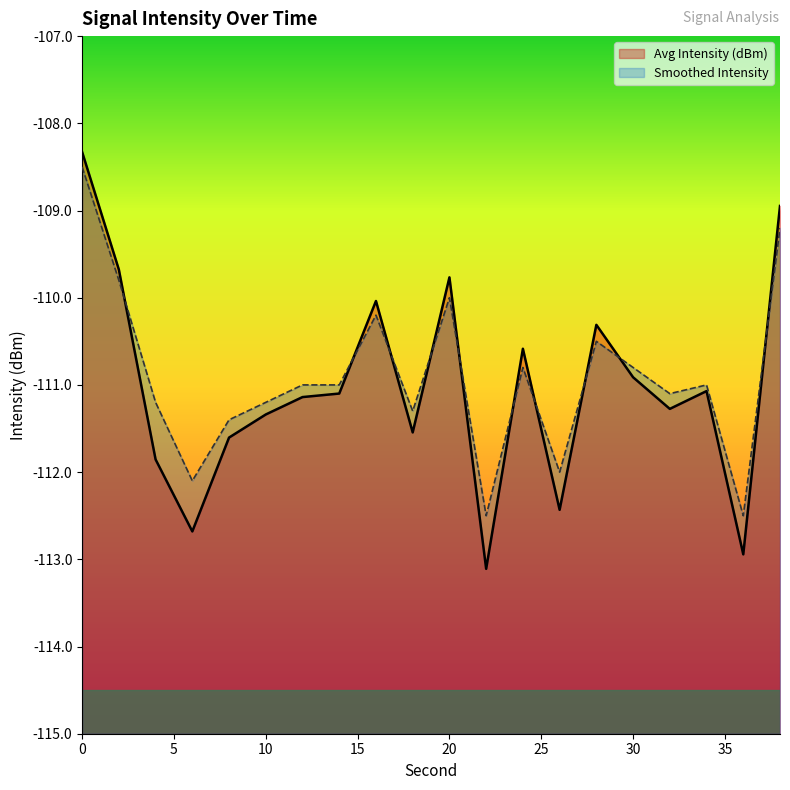

True or false: Smoothed Intensity has a value of -111.2 at 4.

True